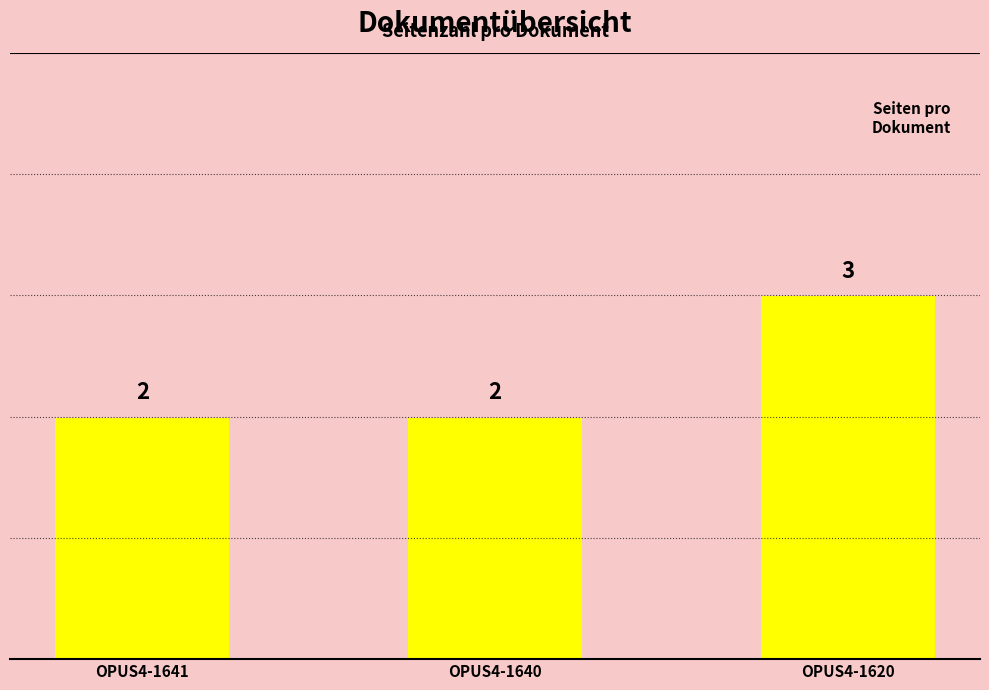

What is the value of the 2nd bar from the left?

2